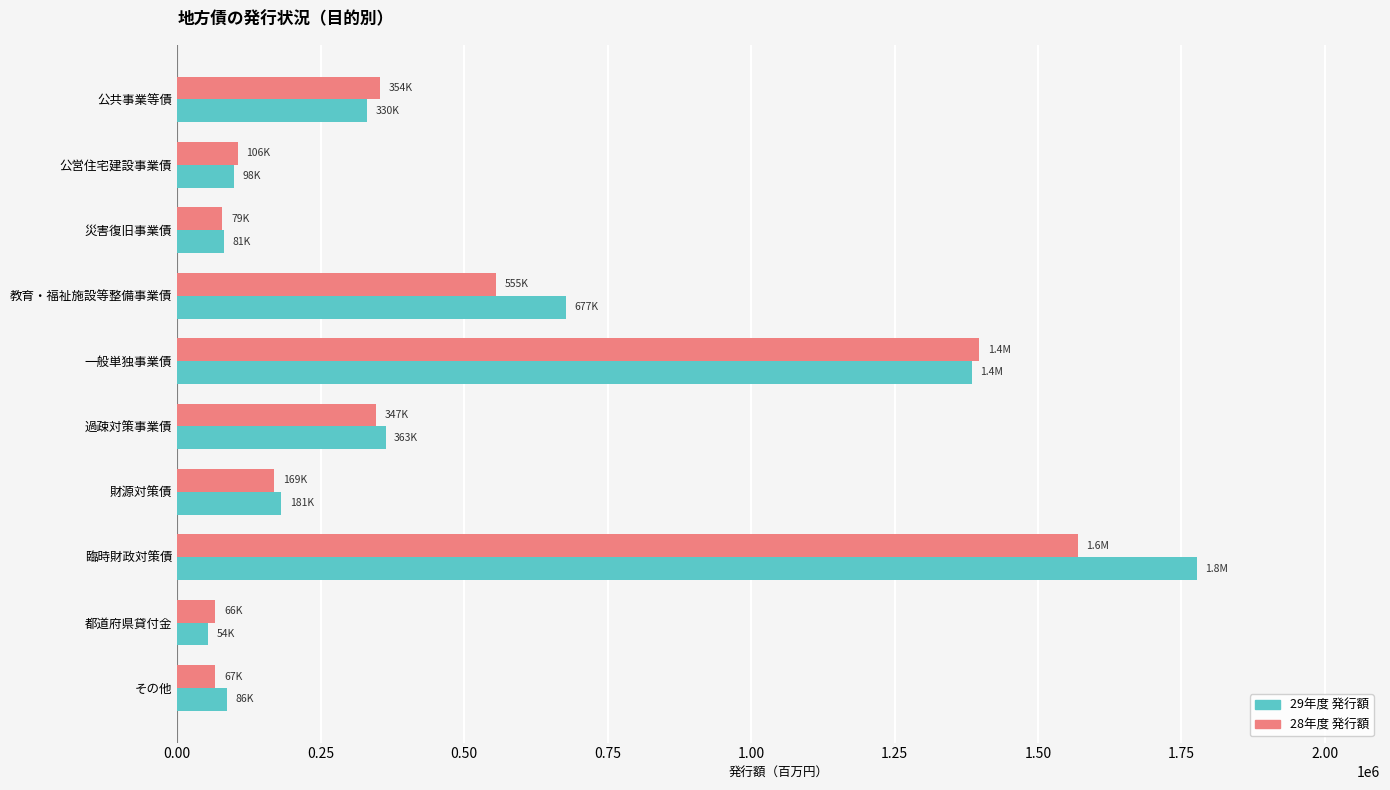

Which label corresponds to the largest value in the chart?

臨時財政対策債